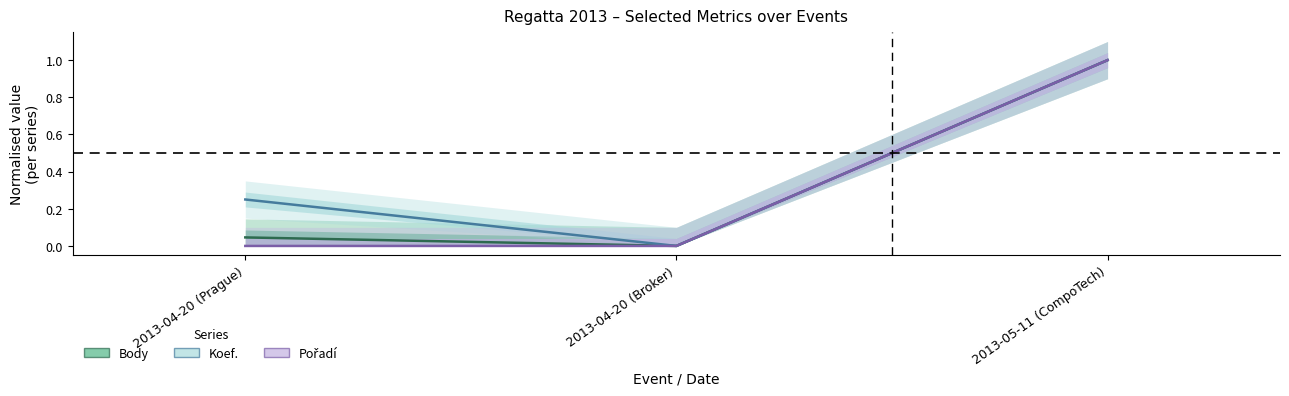

What is the maximum value shown in the chart?

1.0